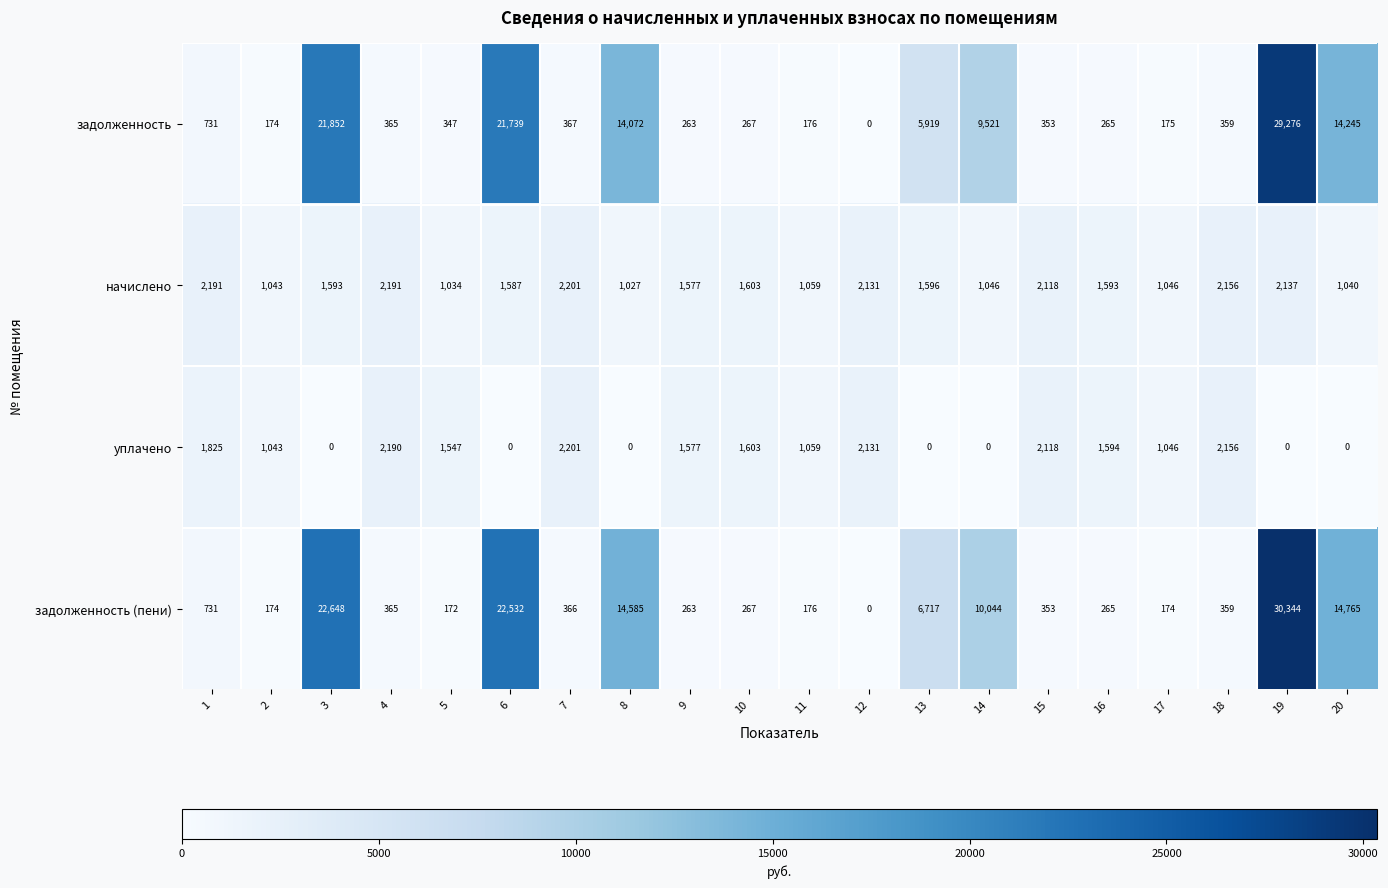

Which series has the widest spread of values?

задолженность (пени)